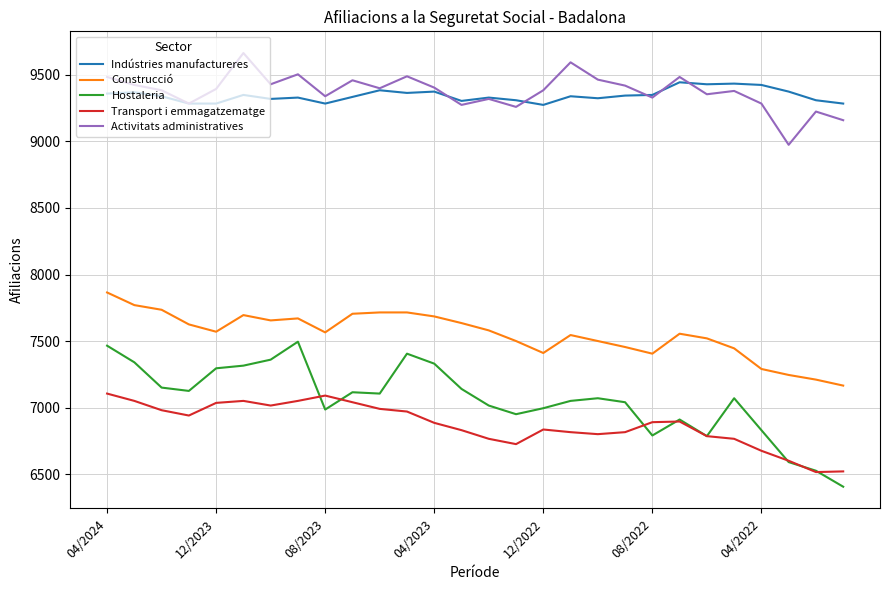

Which series has the largest range (max minus min)?

Hostaleria